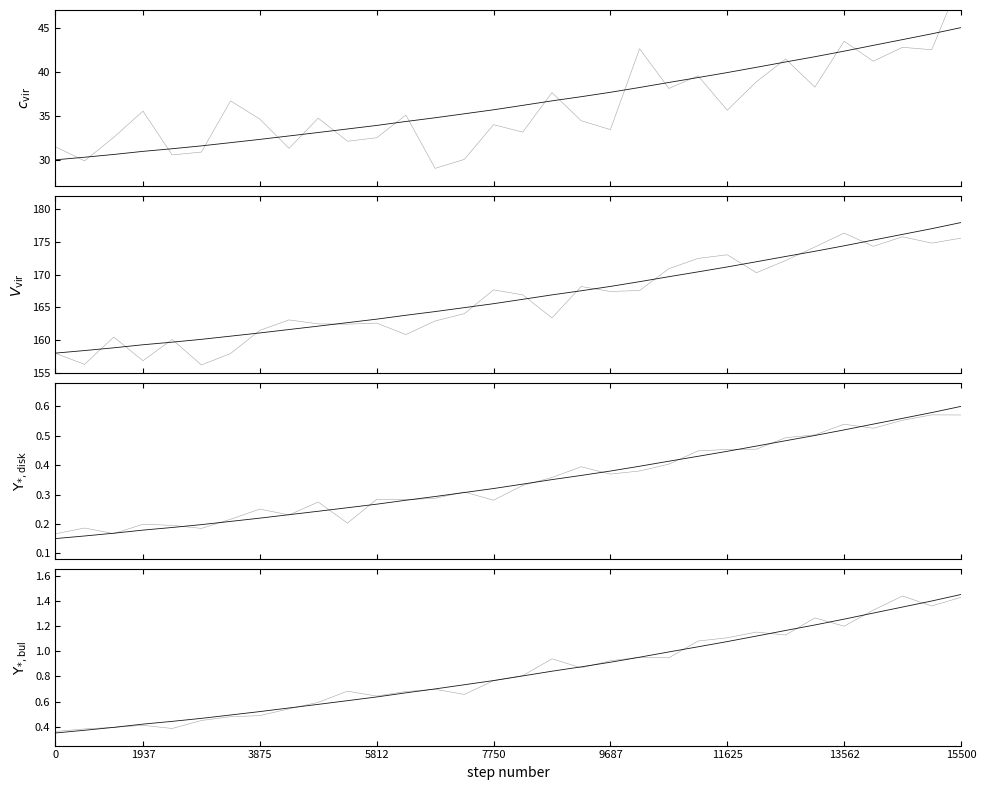

True or false: chain has more than 2 points higher than both neighbors.

False